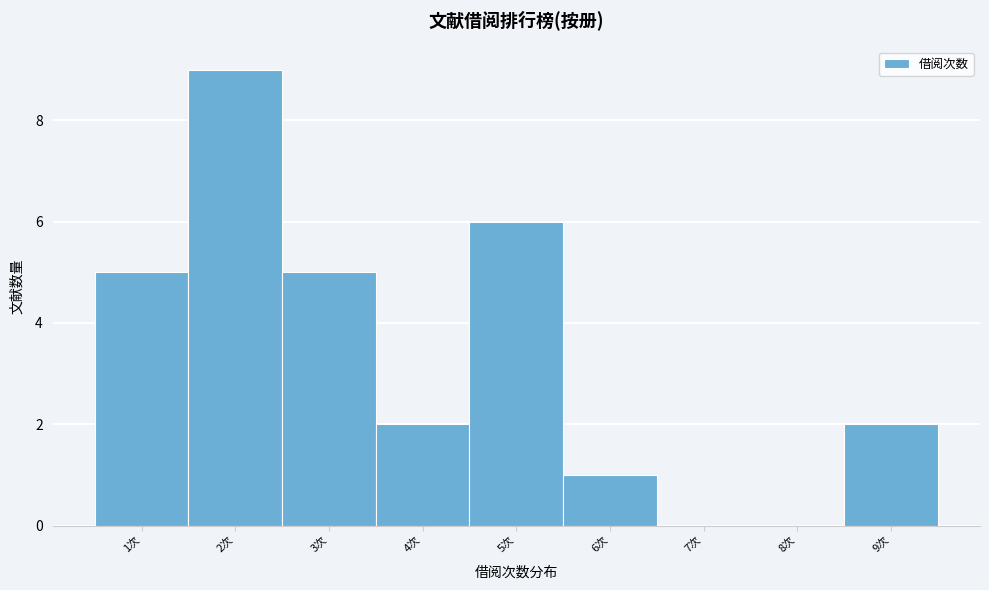

Over which range of the x-axis is the bar tallest?

1.5 to 2.5